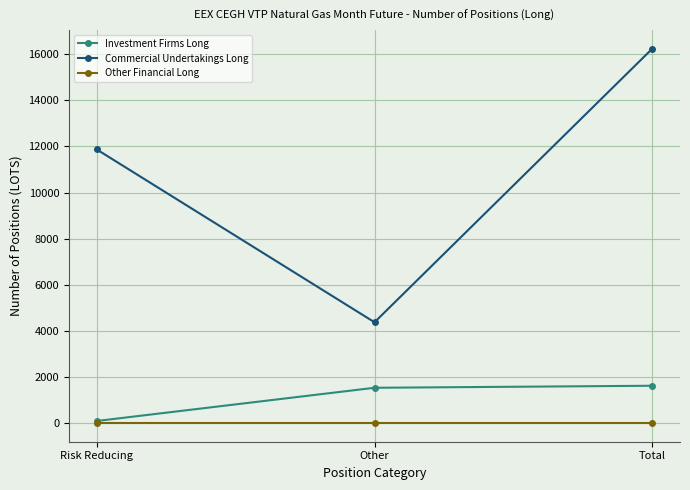

What is the label of the 2nd point from the left?

Other